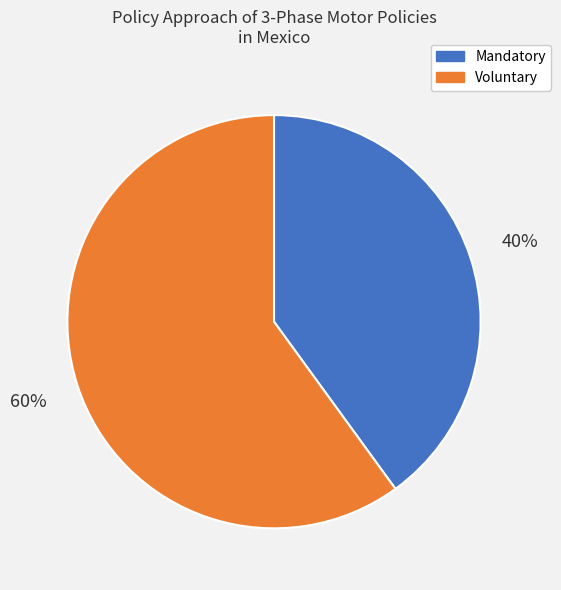

Is there any slice that represents more than half of the pie?

Yes